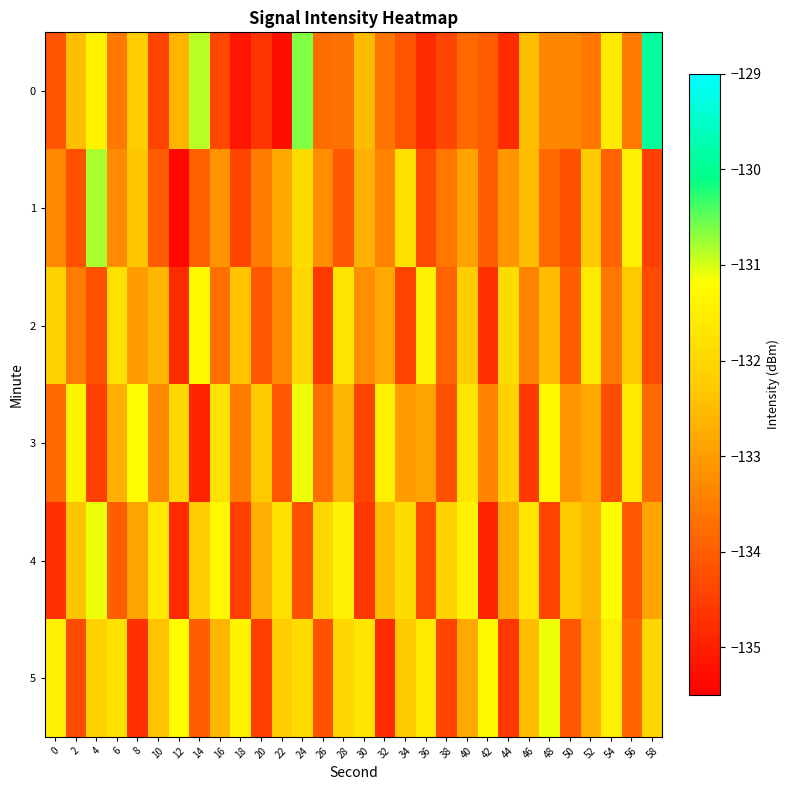

Reading left to right, what are all the values shown in this chart?

0: 0=-134.2	2=-132.5	4=-131.4	6=-133.6	8=-132.2	10=-134.4	12=-132.6	14=-130.9	16=-134.4	18=-135.1	20=-134.7	22=-135.3	24=-130.6	26=-133.8	28=-133.7	30=-132.5	32=-133.7	34=-134.2	36=-134.8	38=-134.4	40=-133.8	42=-134.0	44=-134.8	46=-132.5	48=-133.4	50=-133.4	52=-133.6	54=-131.6	56=-133.6	58=-129.9
1: 0=-133.3	2=-134.2	4=-130.8	6=-133.3	8=-132.3	10=-134.0	12=-135.4	14=-133.9	16=-133.1	18=-134.4	20=-133.5	22=-132.8	24=-131.9	26=-133.2	28=-134.1	30=-132.7	32=-133.4	34=-131.8	36=-134.3	38=-133.6	40=-132.9	42=-134.0	44=-133.1	46=-132.5	48=-133.8	50=-134.2	52=-132.3	54=-133.9	56=-131.5	58=-134.5
2: 0=-132.1	2=-133.5	4=-134.2	6=-131.8	8=-133.0	10=-132.6	12=-134.8	14=-131.3	16=-133.7	18=-132.4	20=-134.1	22=-133.3	24=-132.0	26=-134.6	28=-131.7	30=-133.2	32=-132.8	34=-134.4	36=-131.5	38=-133.9	40=-132.2	42=-134.7	44=-131.9	46=-133.4	48=-132.5	50=-134.0	52=-131.6	54=-133.6	56=-132.3	58=-134.3
3: 0=-133.8	2=-131.4	4=-134.5	6=-132.7	8=-131.2	10=-133.3	12=-132.0	14=-134.9	16=-131.8	18=-133.5	20=-132.3	22=-134.1	24=-131.1	26=-133.7	28=-132.6	30=-134.4	32=-131.5	34=-133.0	36=-132.9	38=-134.2	40=-131.7	42=-133.4	44=-132.1	46=-134.6	48=-131.3	50=-133.1	52=-132.8	54=-134.3	56=-131.6	58=-133.8
4: 0=-134.7	2=-132.4	4=-131.1	6=-134.0	8=-132.9	10=-131.6	12=-134.8	14=-132.2	16=-131.3	18=-134.5	20=-132.7	22=-131.8	24=-134.2	26=-132.0	28=-131.5	30=-134.6	32=-132.5	34=-131.9	36=-134.3	38=-132.1	40=-131.4	42=-134.9	44=-132.8	46=-131.7	48=-134.4	50=-132.3	52=-132.6	54=-131.2	56=-134.1	58=-132.9
5: 0=-131.5	2=-134.3	4=-132.1	6=-131.8	8=-134.7	10=-132.4	12=-131.2	14=-134.0	16=-132.6	18=-131.4	20=-134.5	22=-132.2	24=-131.9	26=-134.2	28=-132.0	30=-131.7	32=-134.8	34=-132.3	36=-131.6	38=-134.4	40=-132.8	42=-131.3	44=-134.6	46=-132.5	48=-131.1	50=-134.1	52=-132.7	54=-131.5	56=-133.9	58=-132.0